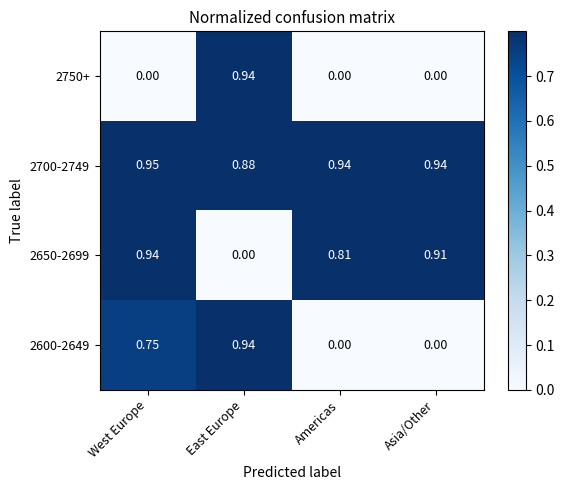

At which category does the chart reach its peak across all series?

West Europe